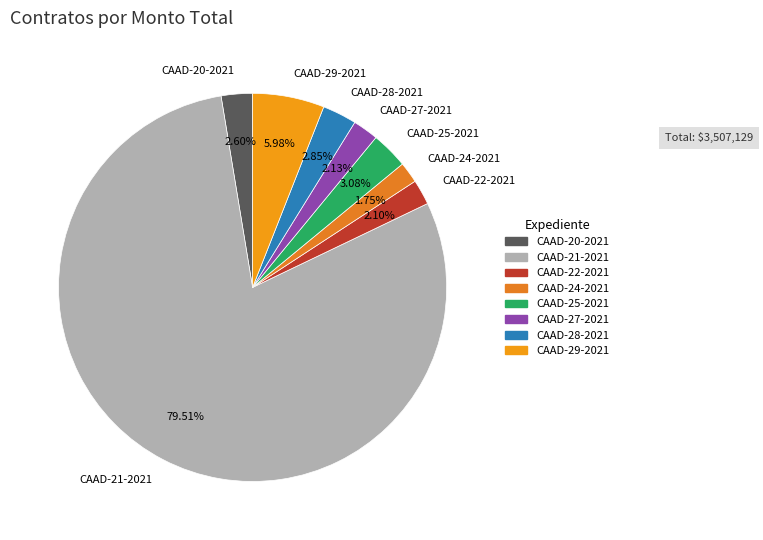

Which has a higher value, CAAD-22-2021 or CAAD-28-2021?

CAAD-28-2021